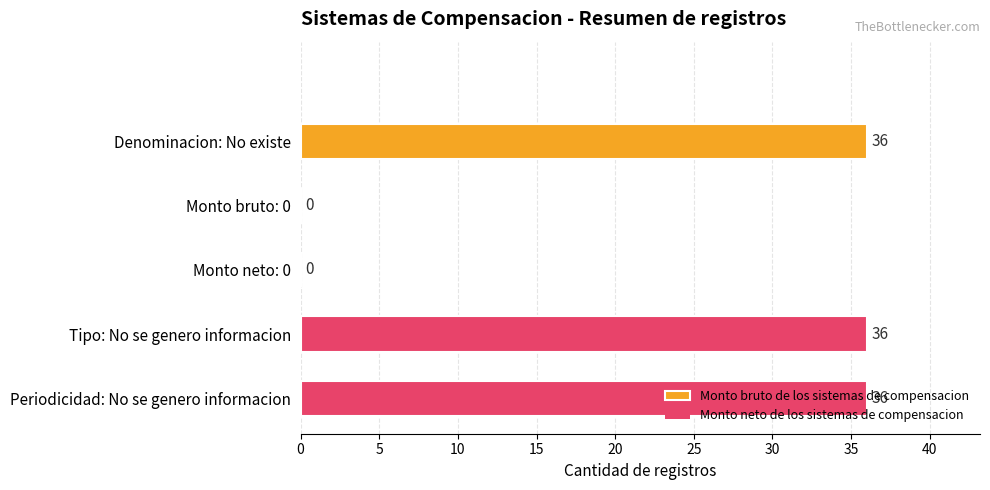

How many values are between 0 and 36?

5